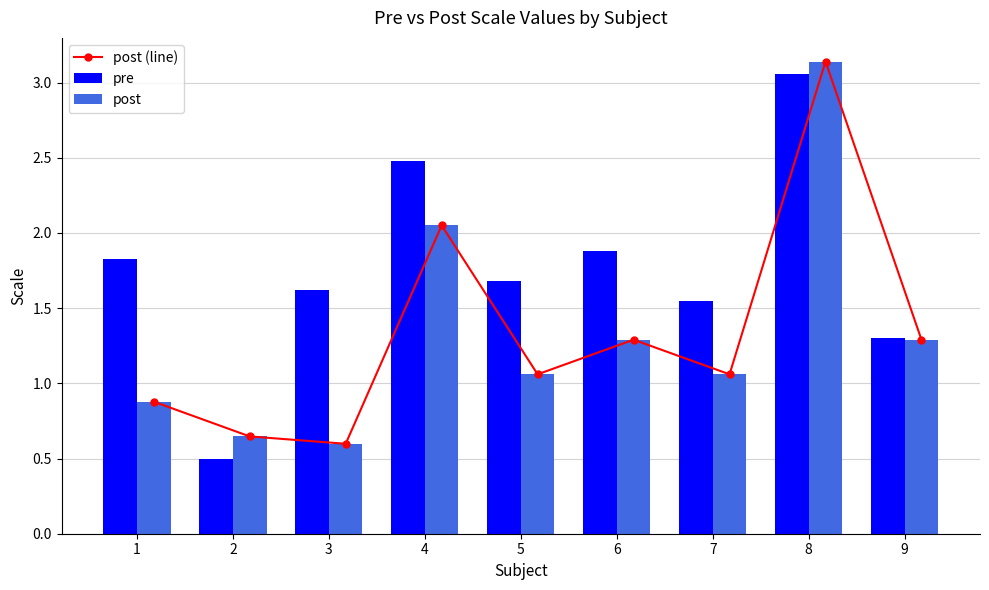

What is the total value across all series at 3?

2.8